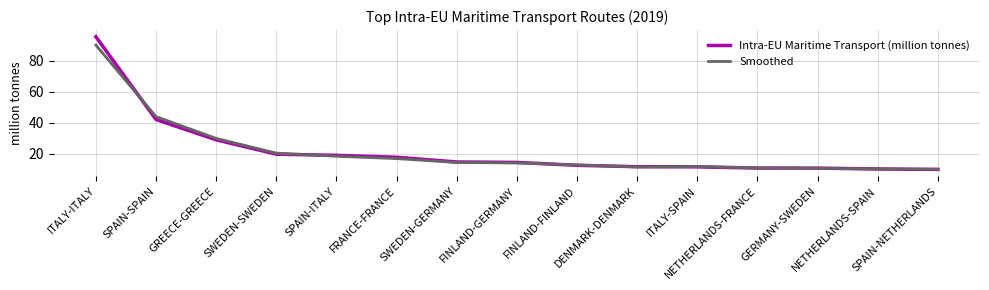

List the series in order of their peak value, lowest first.

Smoothed, Intra-EU Maritime Transport (million tonnes)